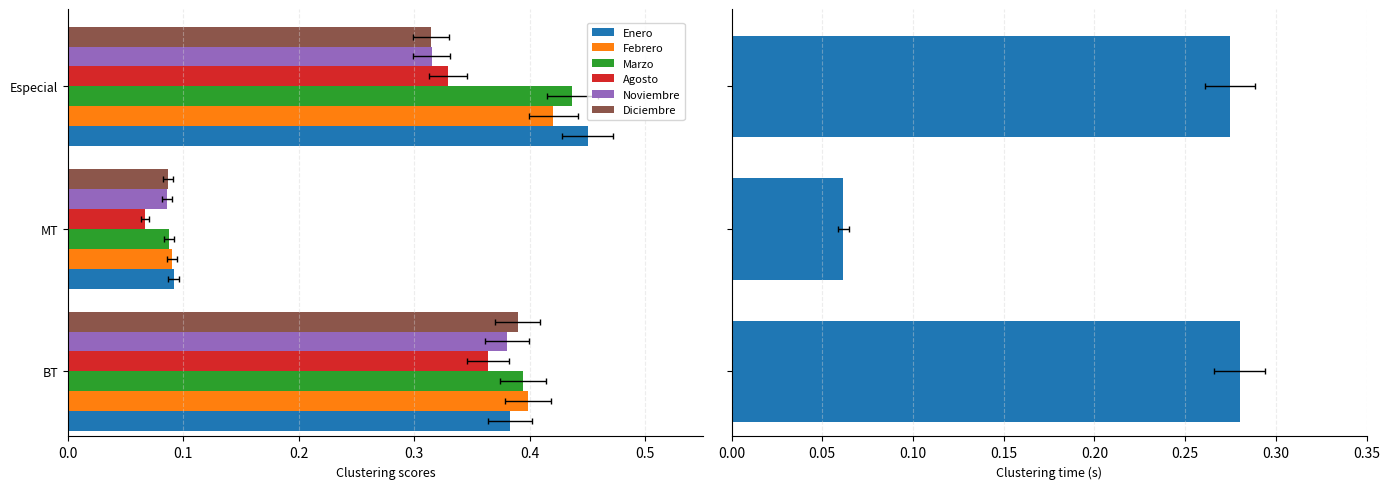

What is the average value of the Diciembre series?

0.3